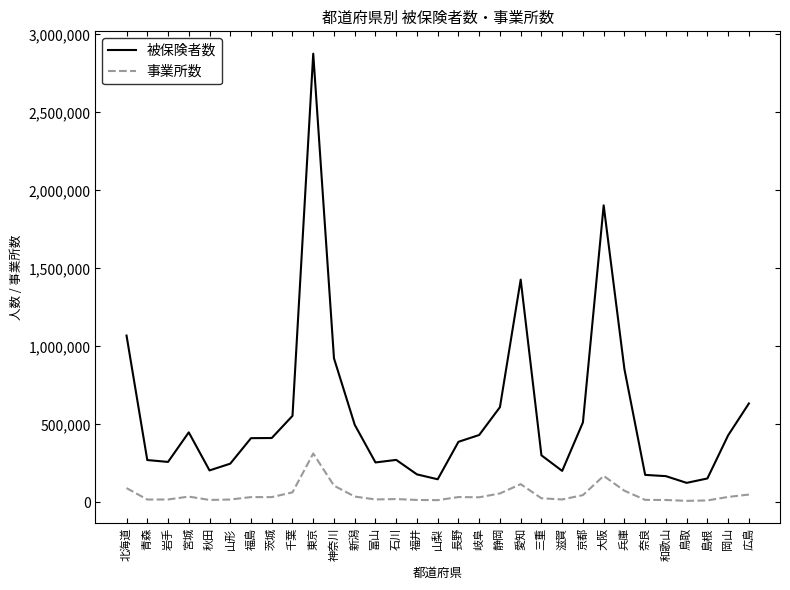

Which series changed the most between 長野 and 島根?

被保険者数